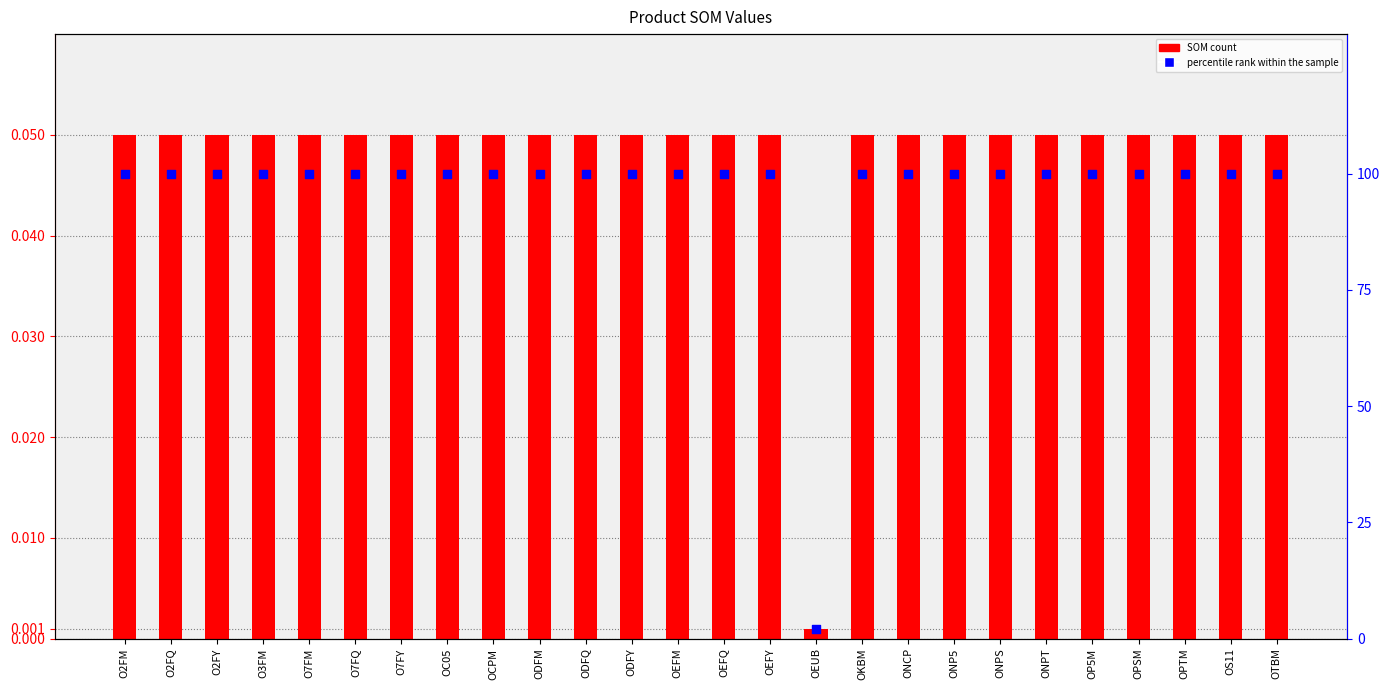

Which series has the widest spread of Y values?

percentile rank within the sample